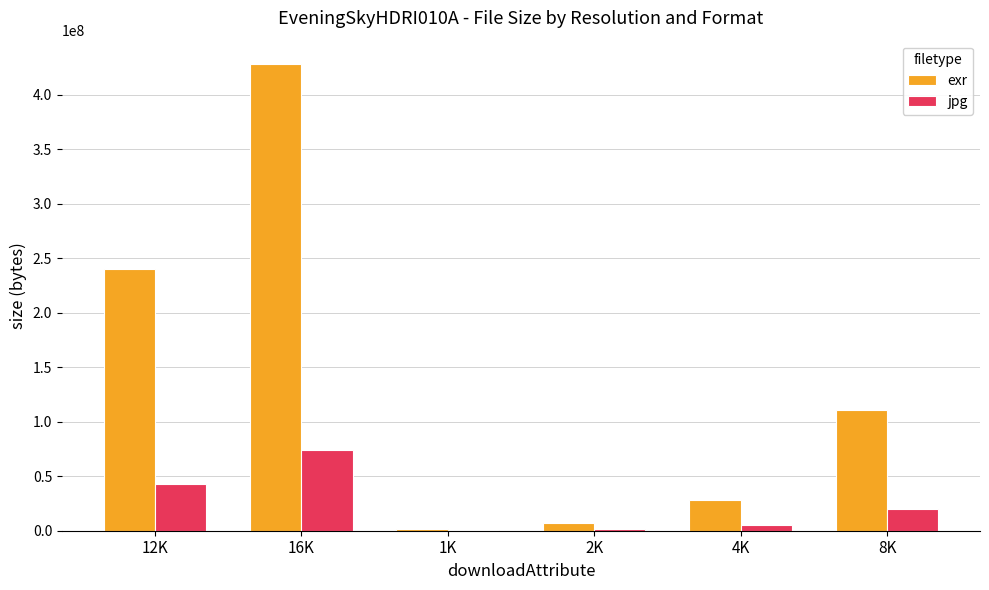

The value of exr at 16K is 428284388. True or false?

True